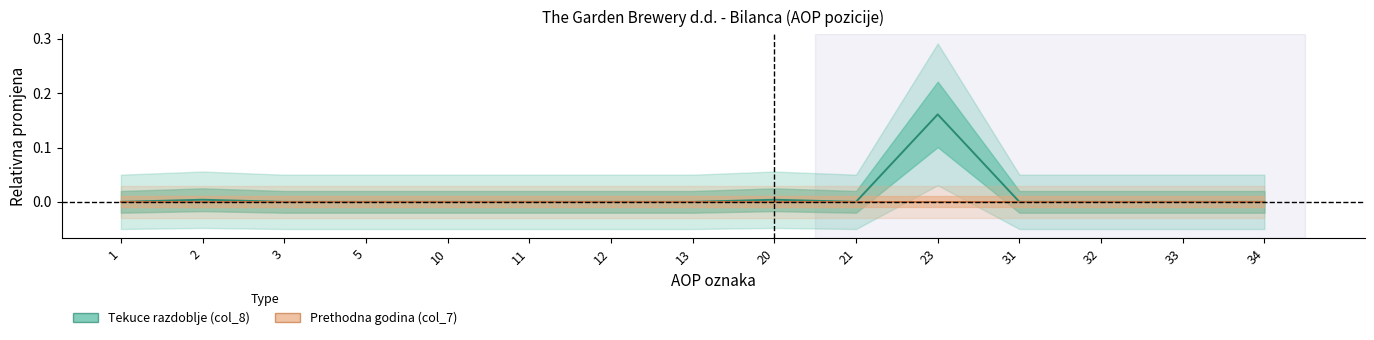

At which label does Tekuce razdoblje (col_8) reach its minimum?

1